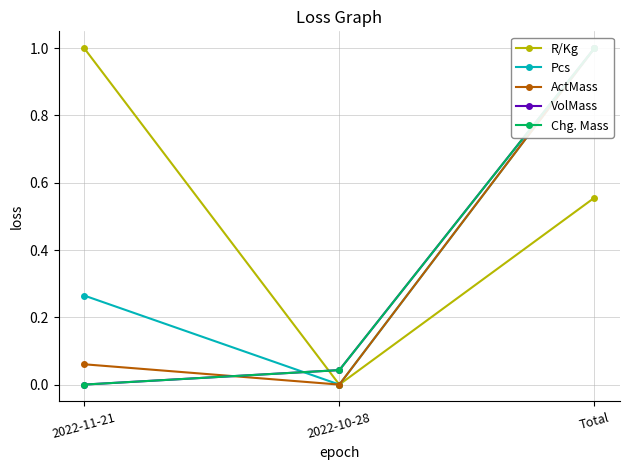

How many lines are shown in the chart?

5